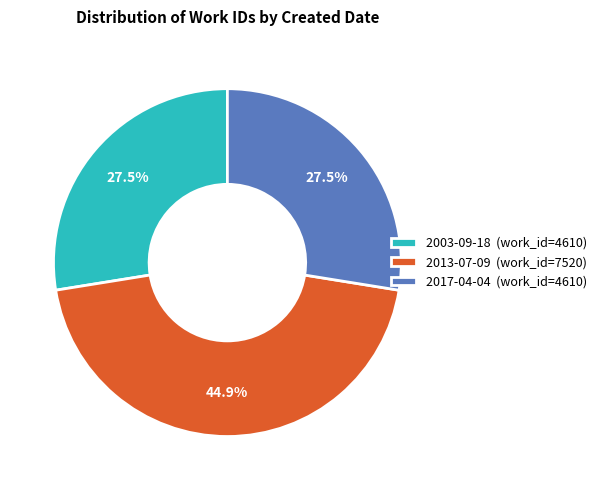

What percentage is NOT represented by 2003-09-18?

72.5%